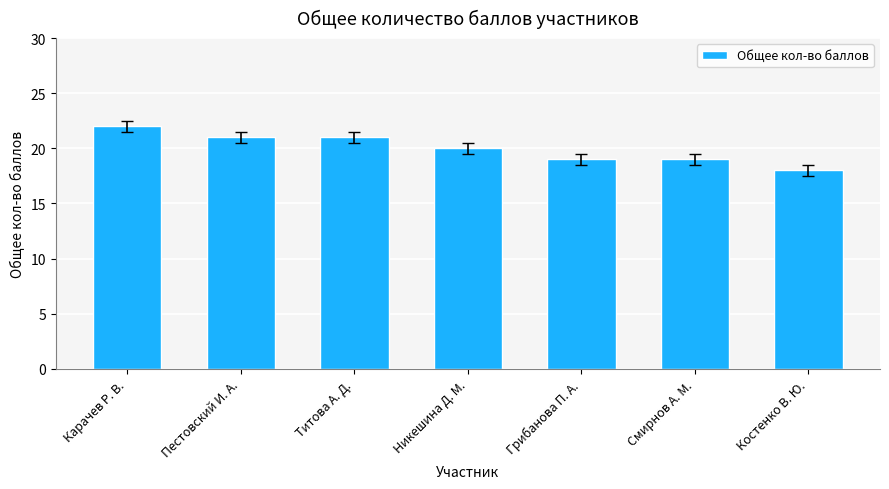

Reading right to left, list all the values displayed in this chart.

18	19	19	20	21	21	22